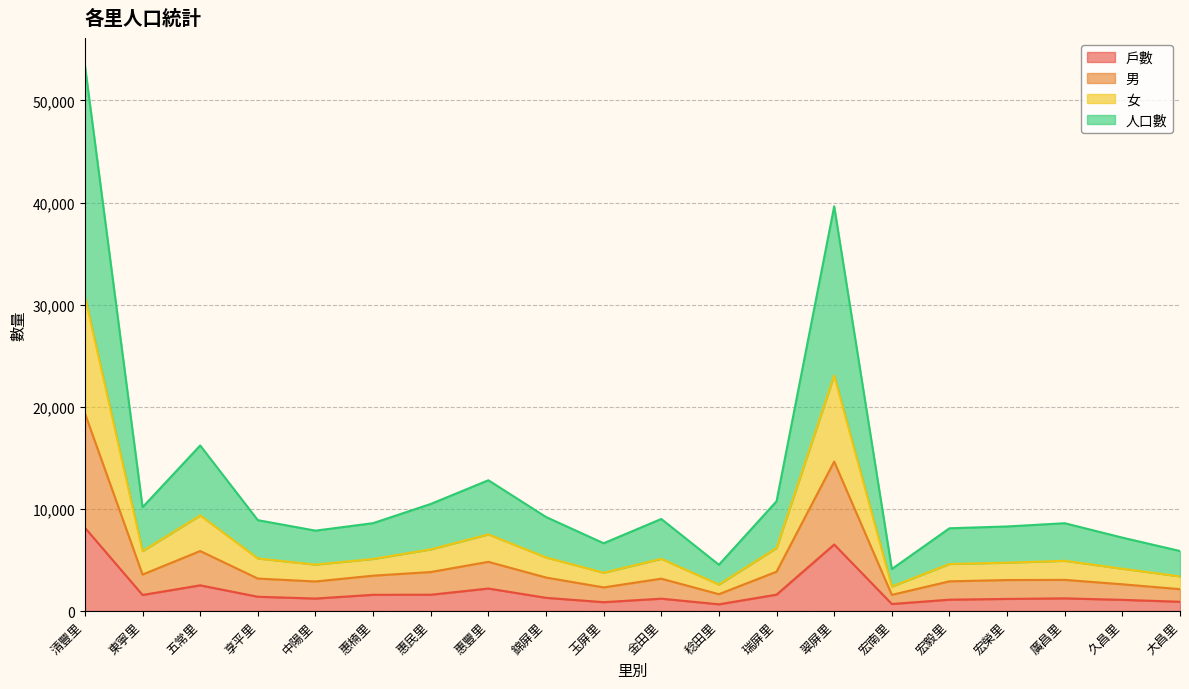

True or false: 戶數 and 男 intersect in this chart.

False